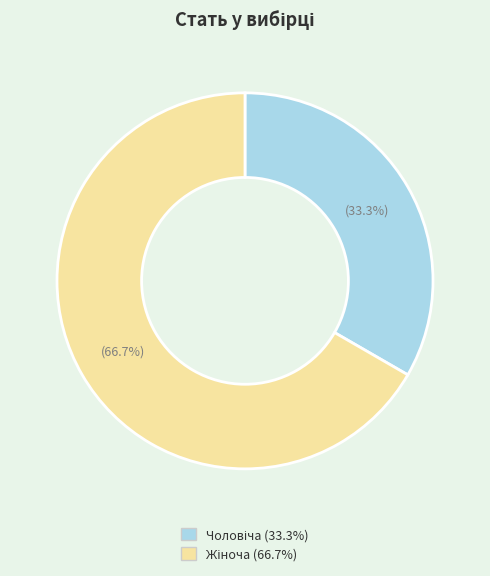

Is there any slice that represents more than half of the pie?

Yes